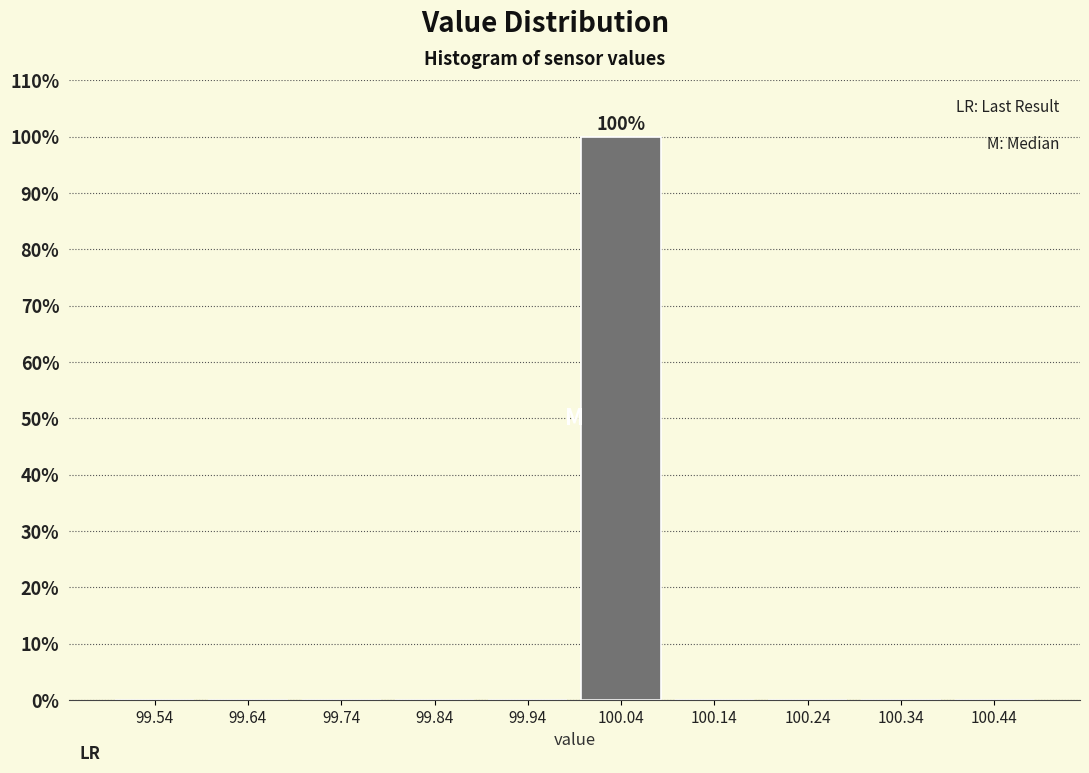

Over which range of the x-axis is the bar tallest?

99.99 to 100.09